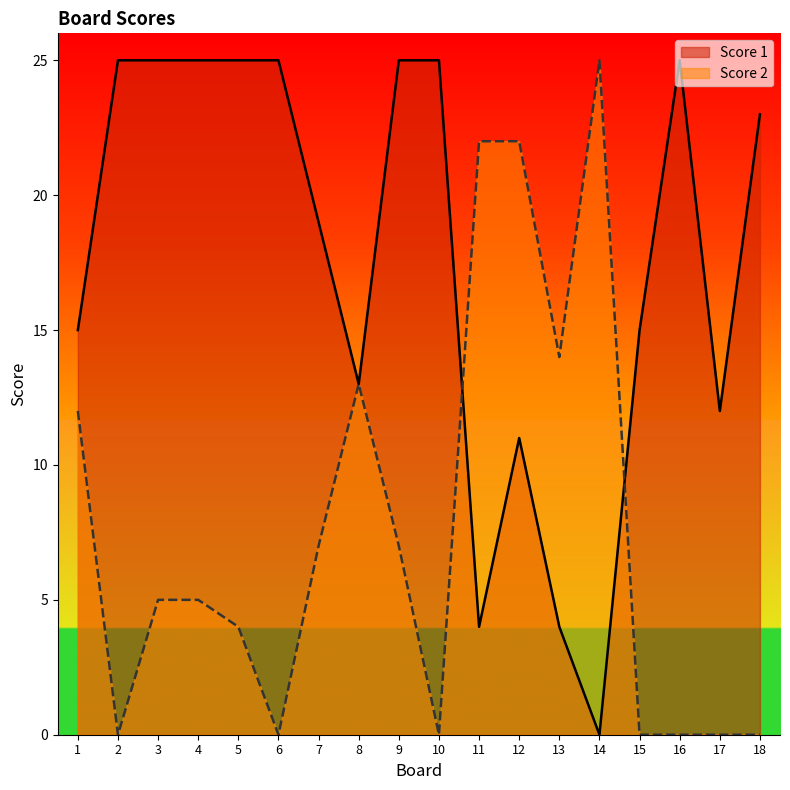

Does the chart have visible grid lines?

No